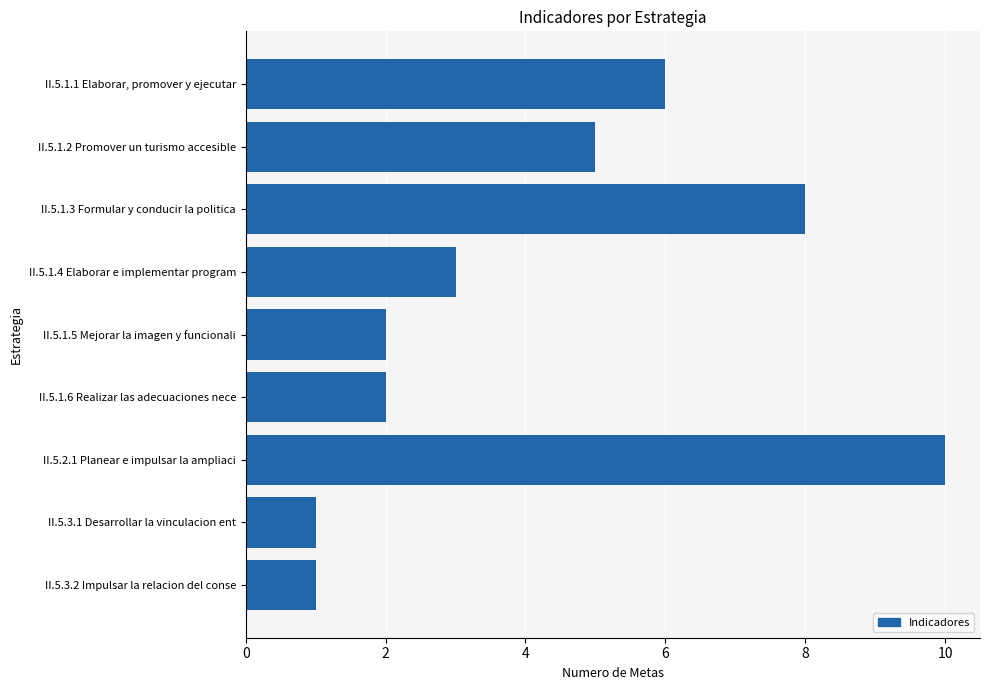

What is the greatest value displayed?

10